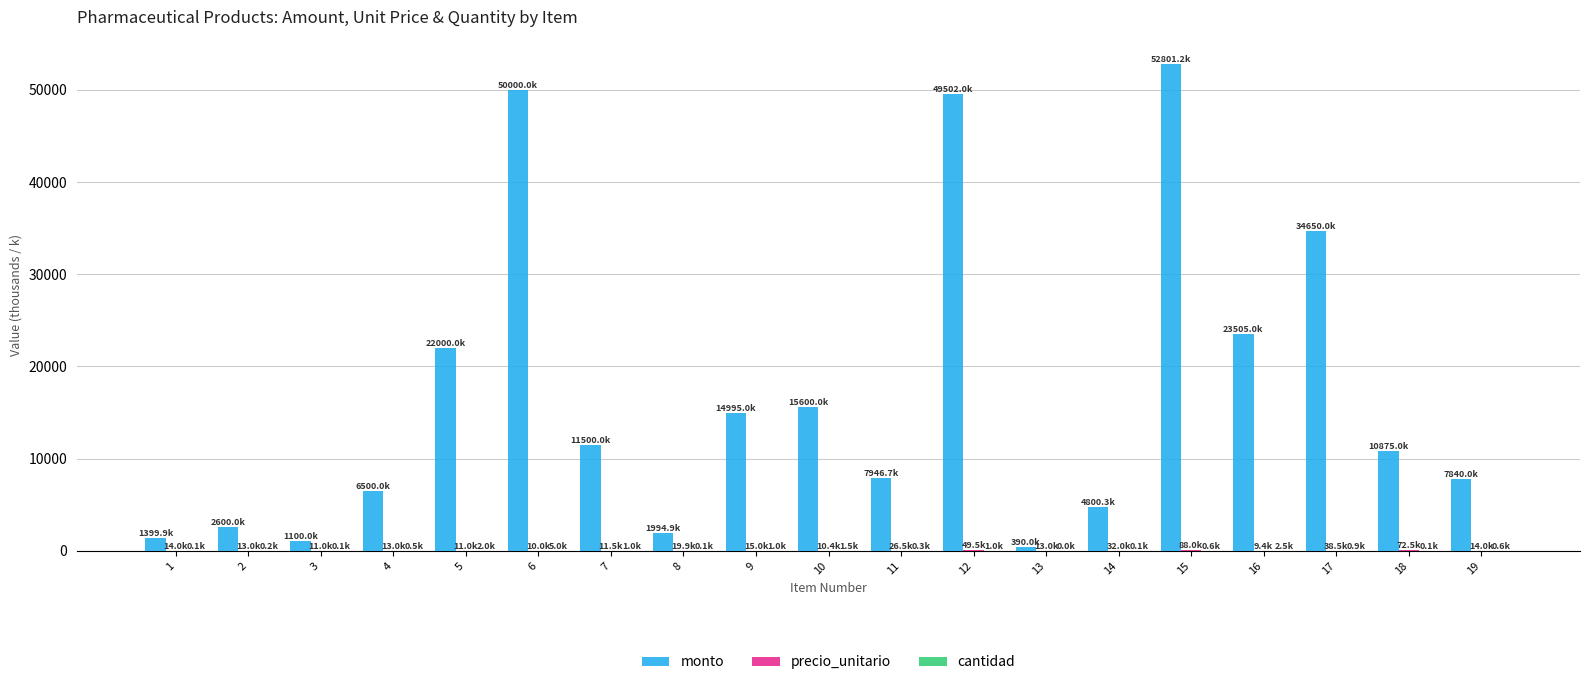

Which series changed the most between 16 and 17?

monto